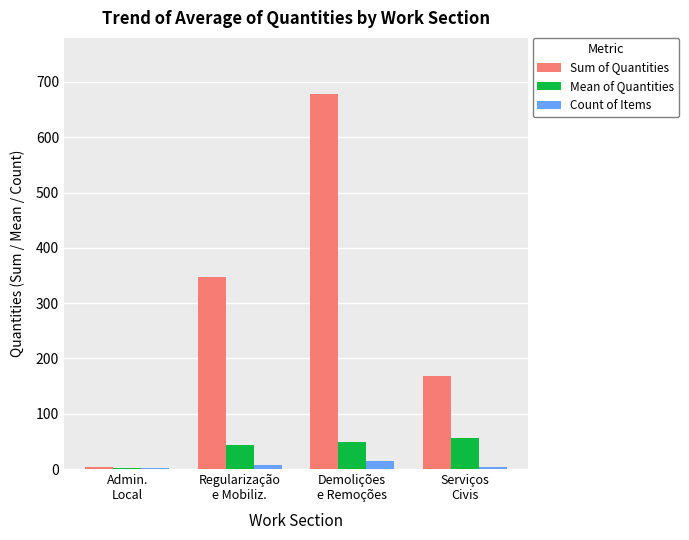

What are all the series names shown in the legend?

Sum of Quantities, Mean of Quantities, Count of Items